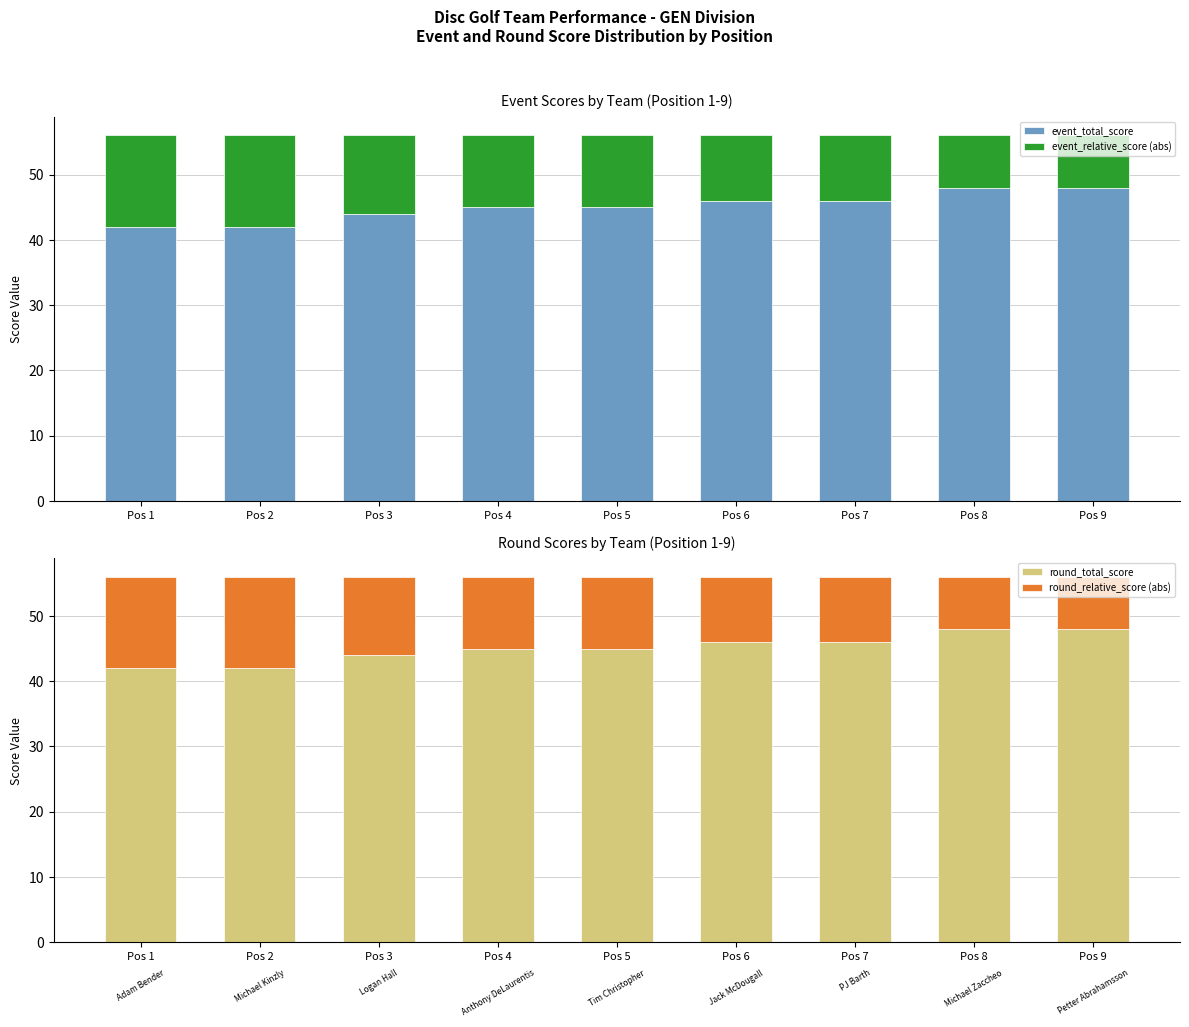

List the series in order of their peak value, lowest first.

event_relative_score (abs), round_relative_score (abs), event_total_score, round_total_score